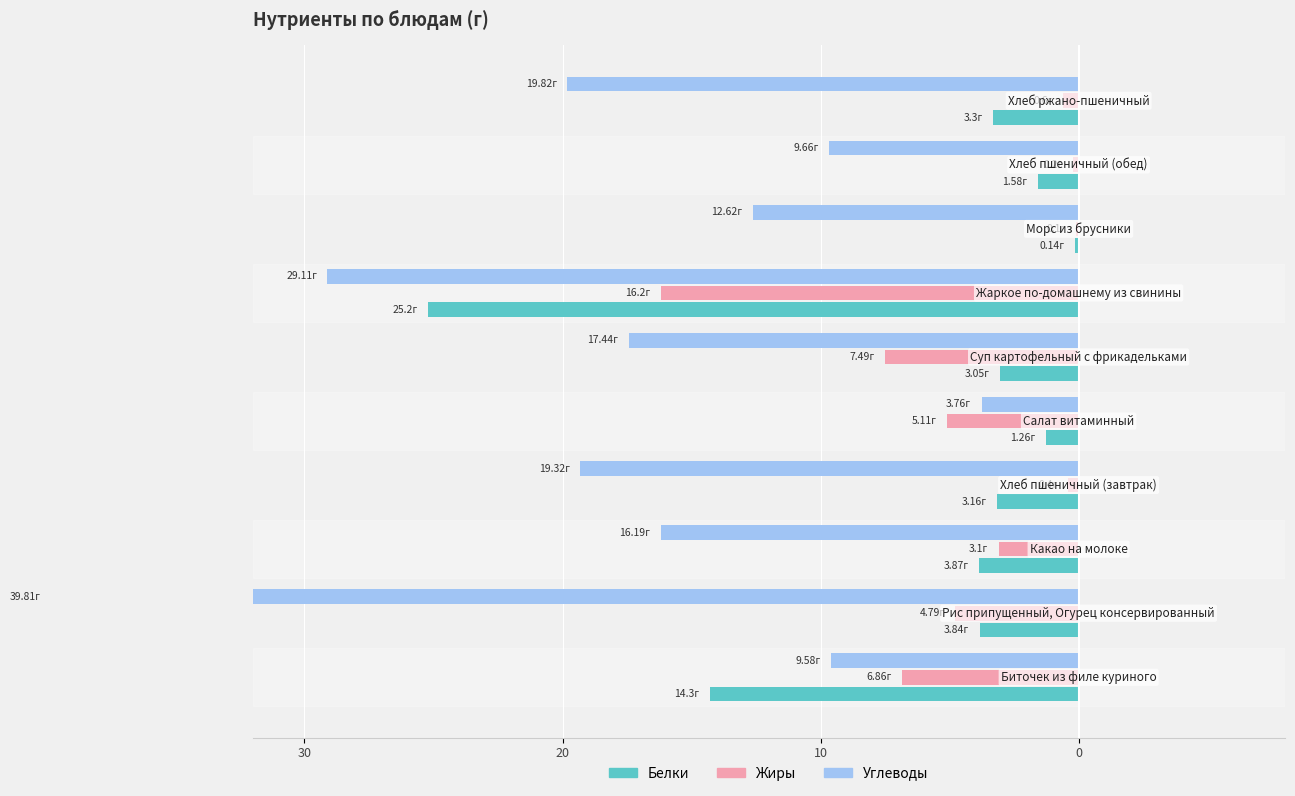

How many bars are there in total?

30